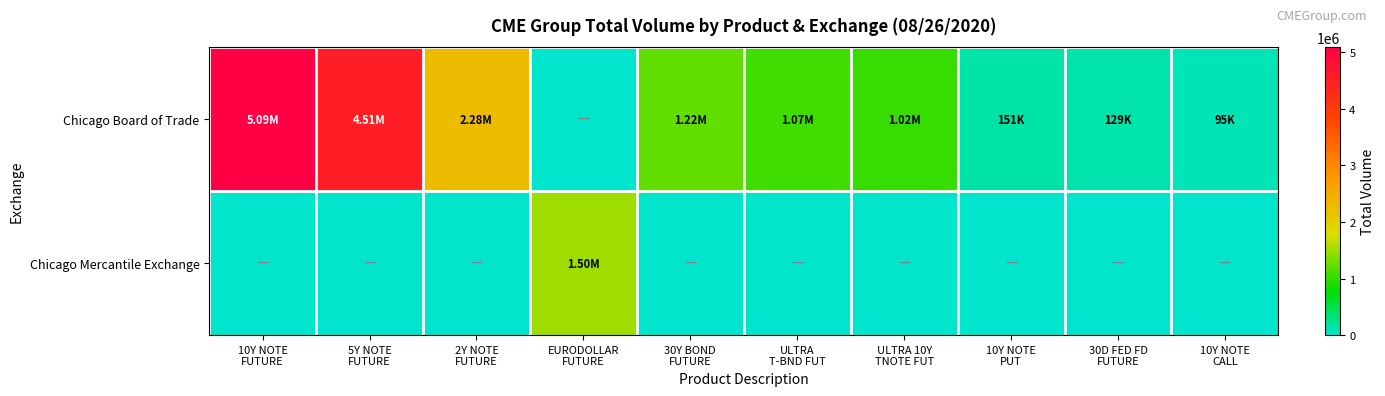

Which series has the widest spread of values?

Chicago Board of Trade